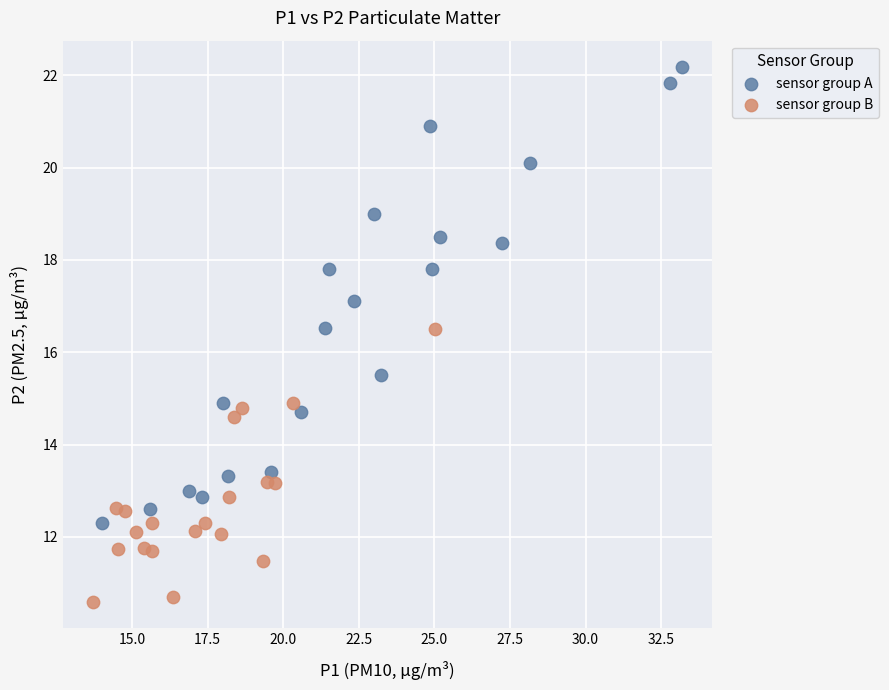

Which series has the widest spread of Y values?

sensor group A